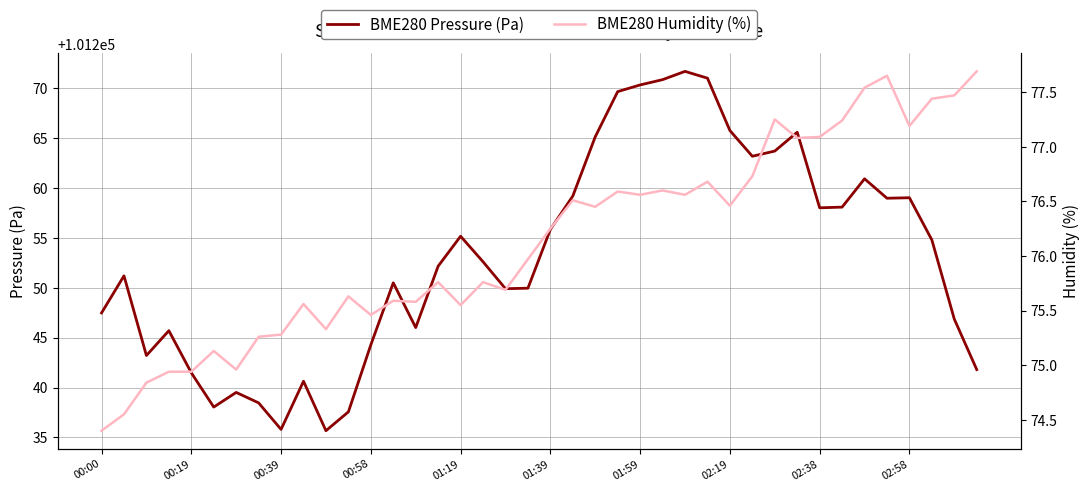

True or false: BME280 Humidity (%) has more than 1 interior local peaks.

True